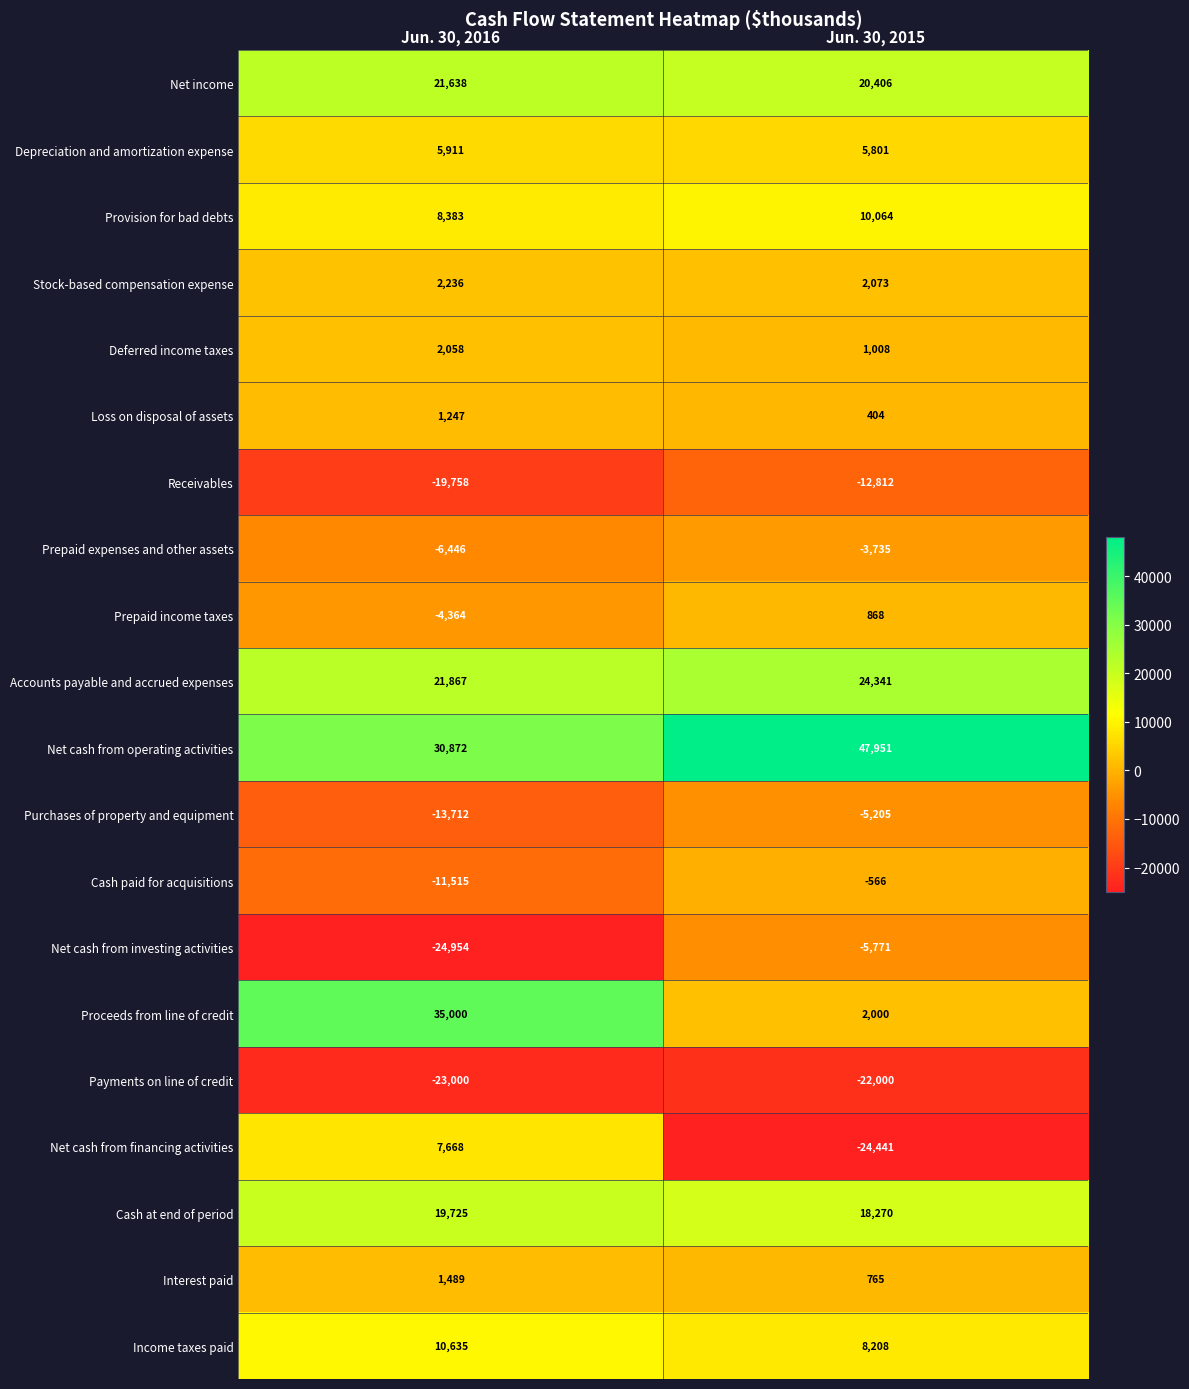

Where is Cash paid for acquisitions nearest to the value -6040?

Jun. 30, 2015